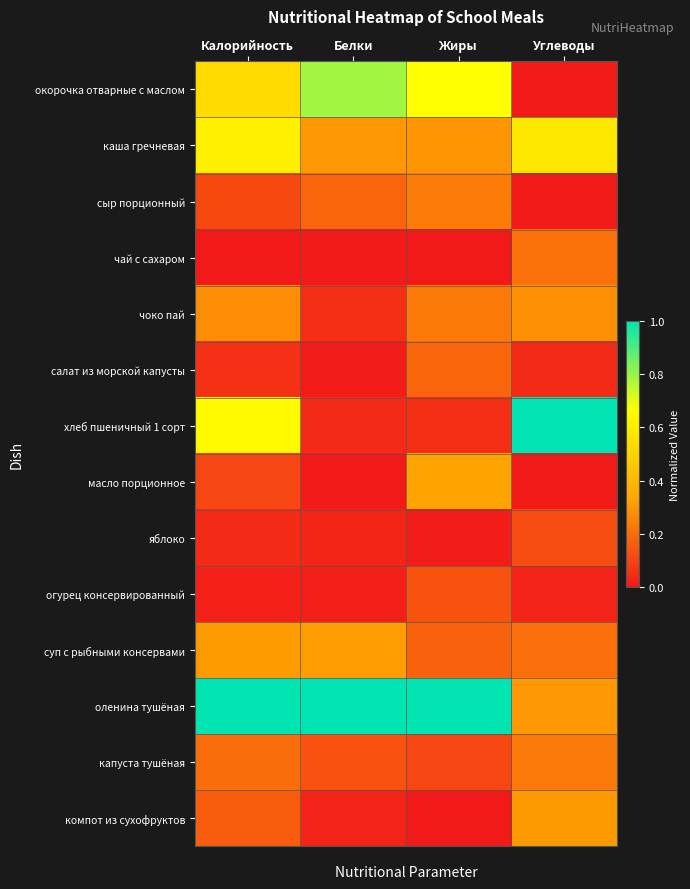

At which category is the sum across all series the highest?

Калорийность